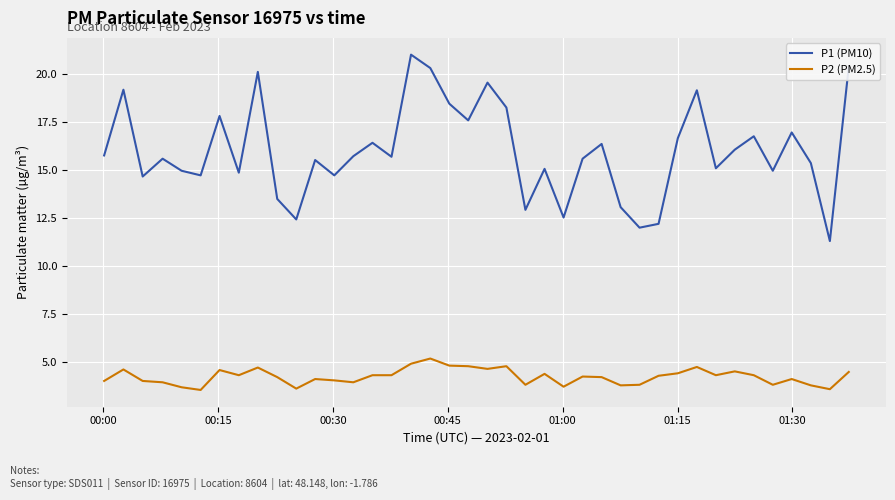

Rank the series by their maximum value, from lowest to highest.

P2 (PM2.5), P1 (PM10)